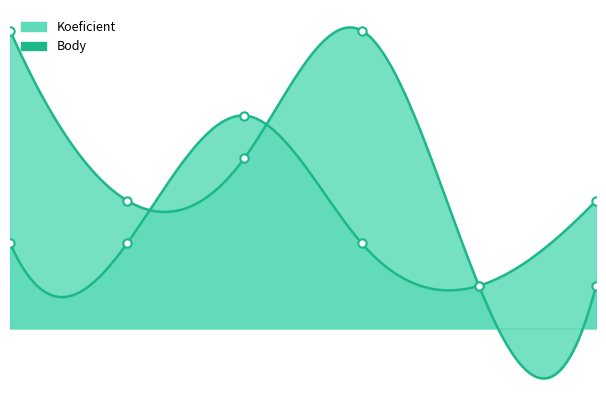

True or false: Body and Koeficient intersect in this chart.

True